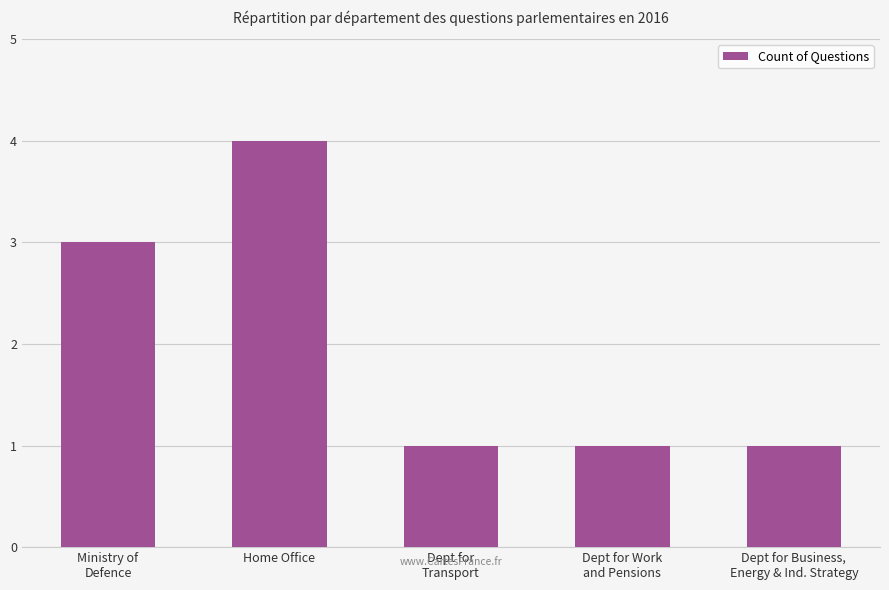

What is the approximate value at Home Office?

4